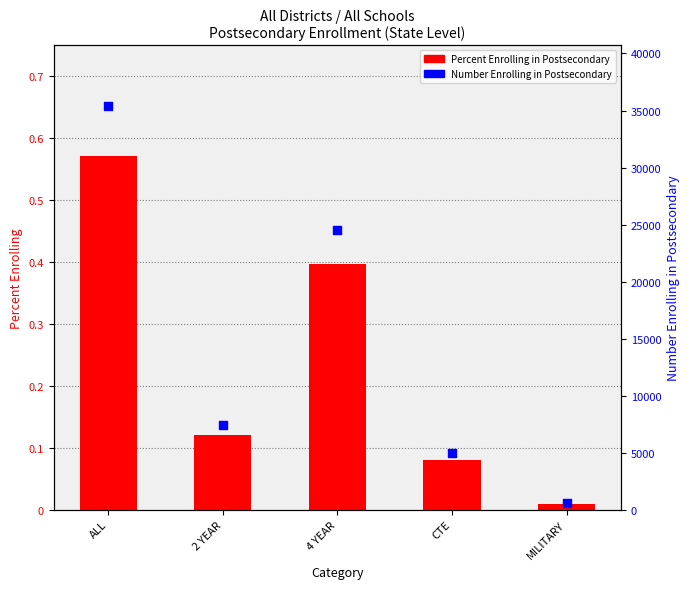

At how many categories does at least one series exceed 14574?

2